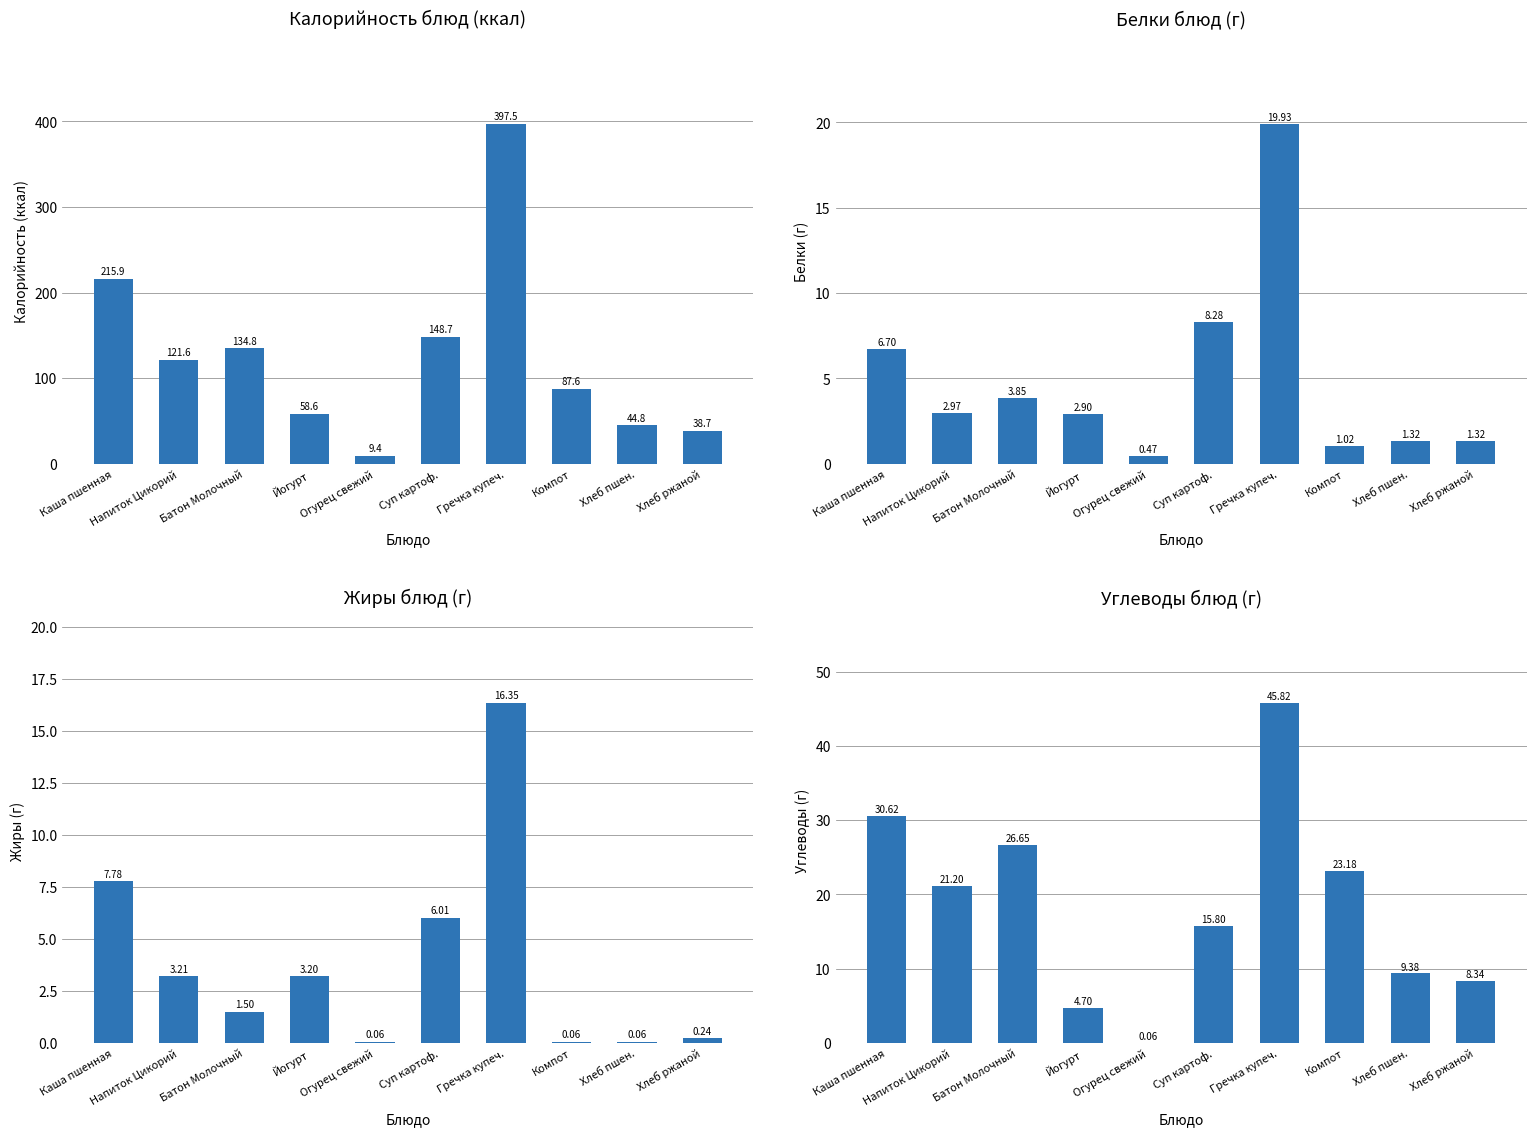

How many values in the Калорийность series are below 121?

5